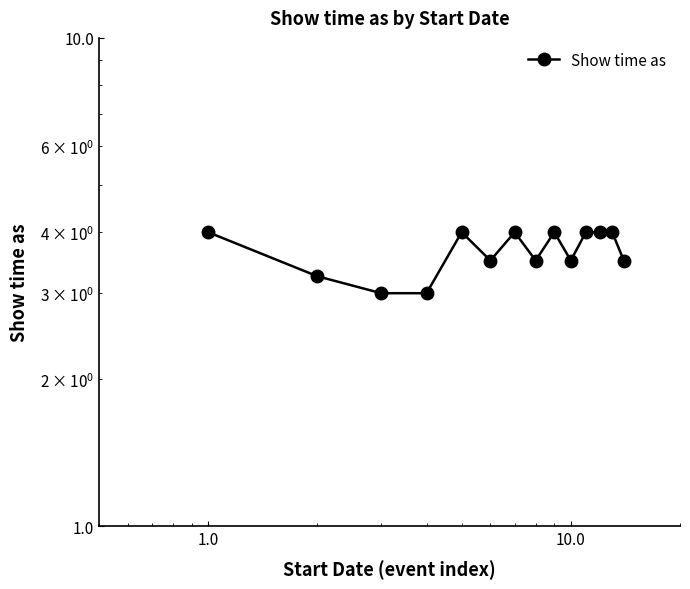

True or false: there are more than 1 points higher than both neighbors.

True